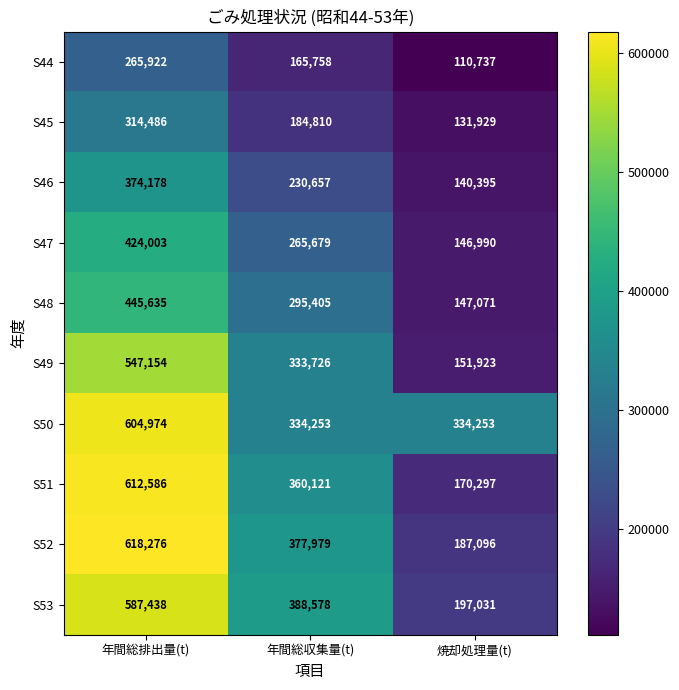

At which category is the sum across all series the highest?

年間総排出量(t)